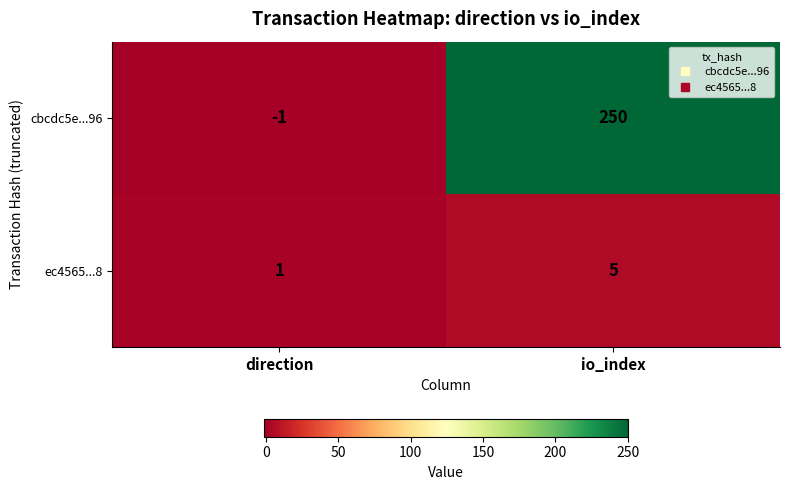

What is the sum of the cbcdc5e...96 values at io_index and direction?

249